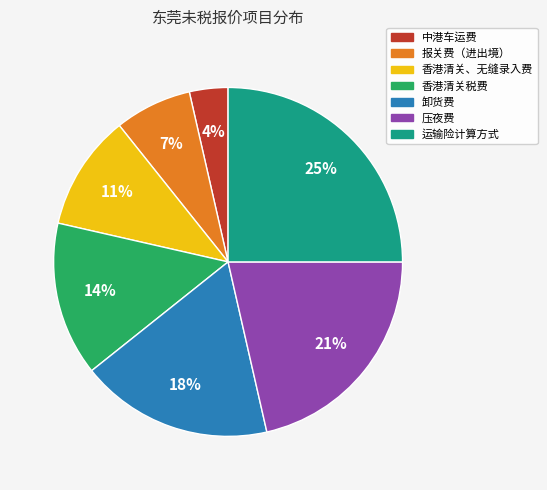

Which slice is the largest?

运输险计算方式